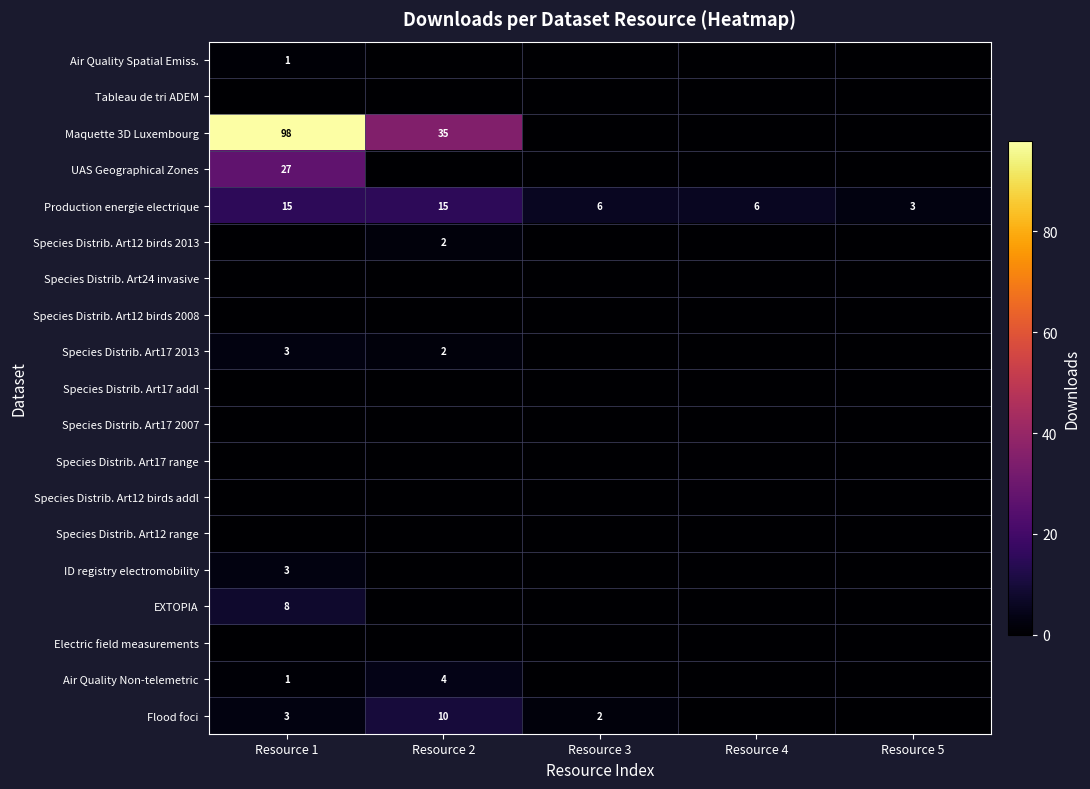

The Production energie electrique series shows 6 at Resource 4. True or false?

True